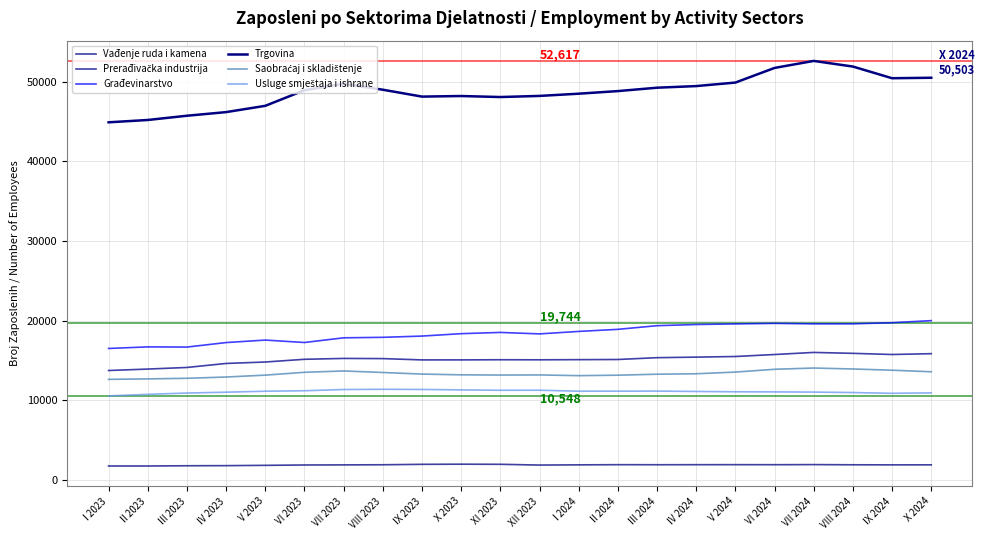

How many lines are shown in the chart?

6